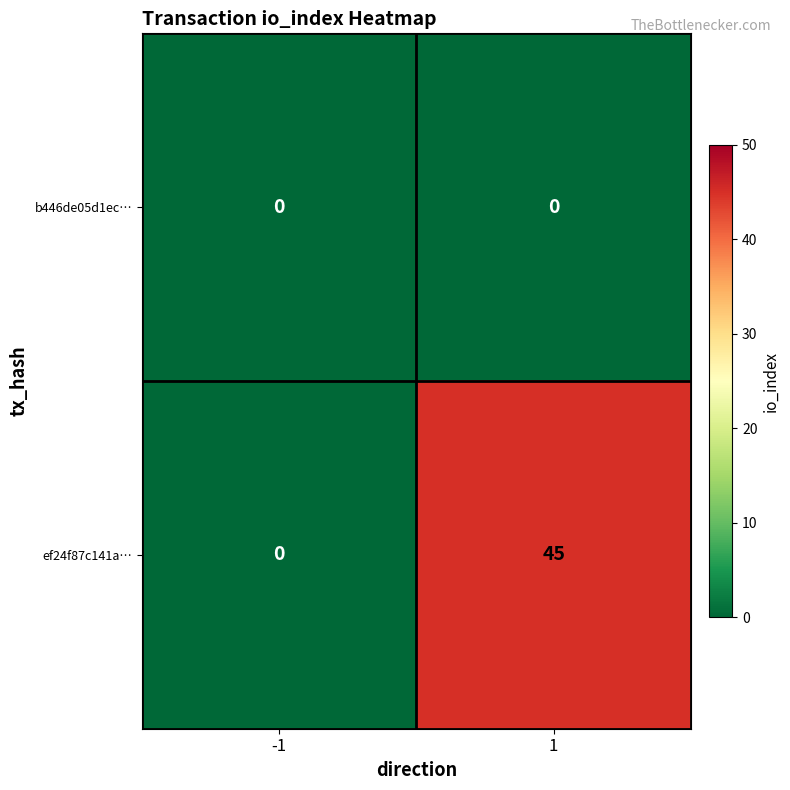

What is the difference between the highest and lowest values at 1?

45